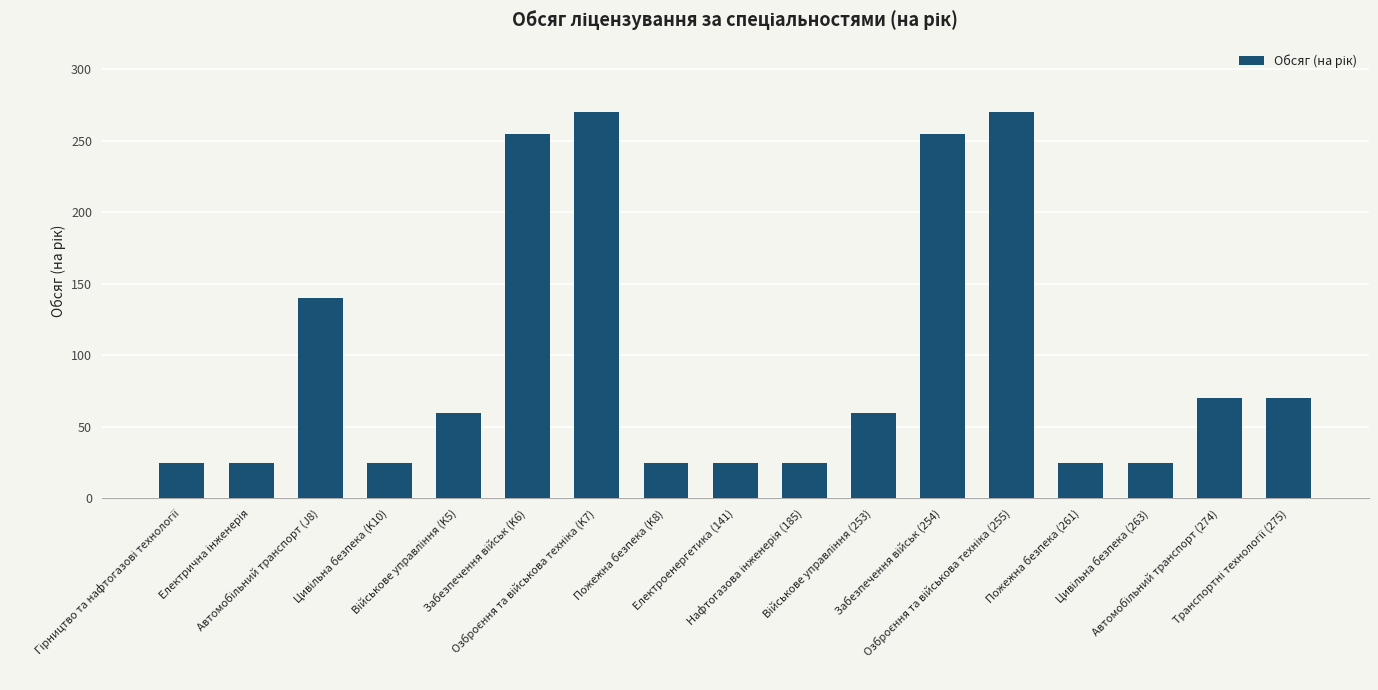

How many values are between 25 and 140?

13